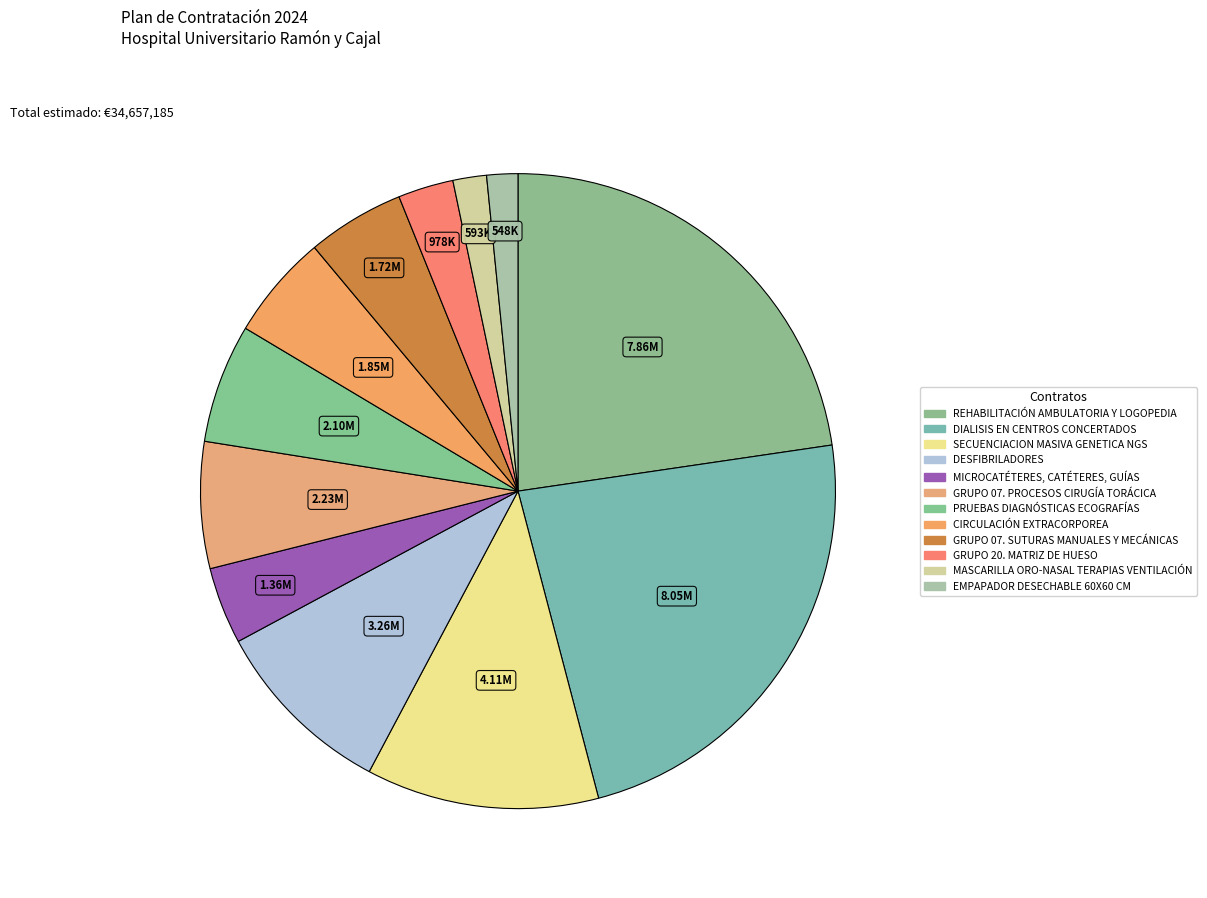

How many slices are in this pie chart?

12